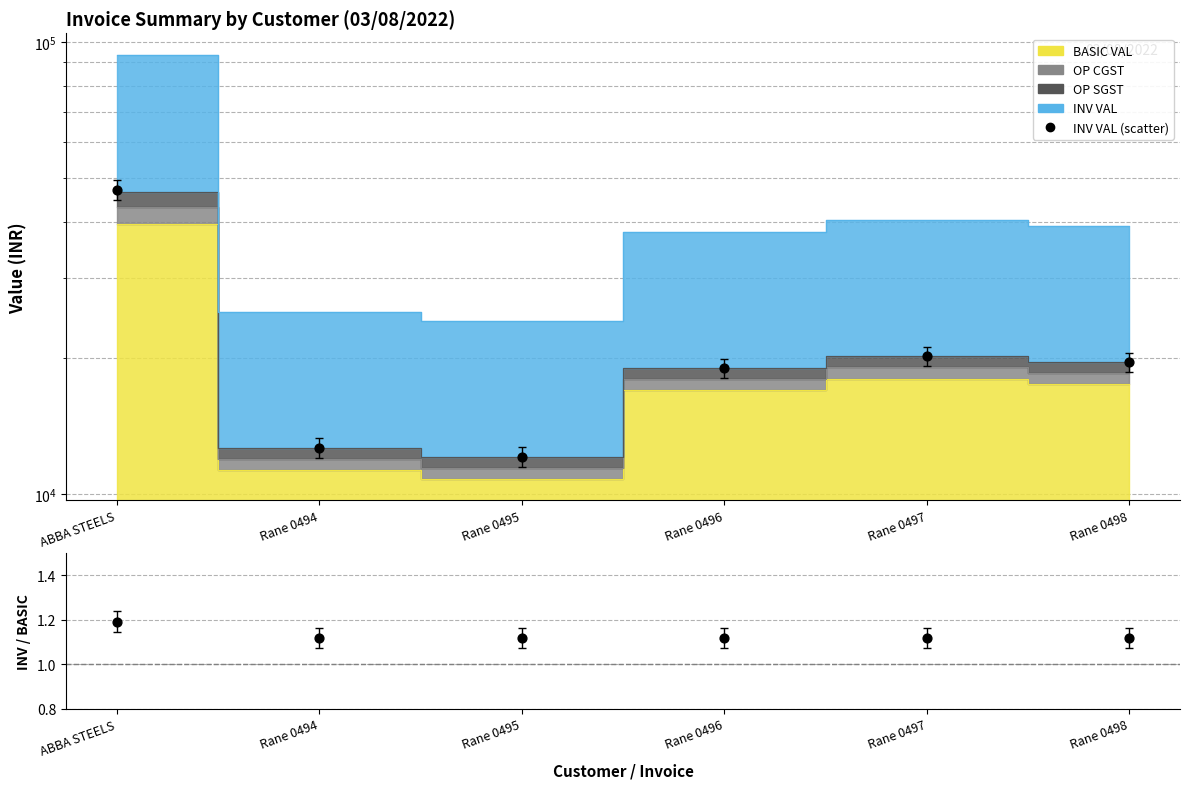

Which series contains the lowest Y value?

INV VAL / BASIC VAL